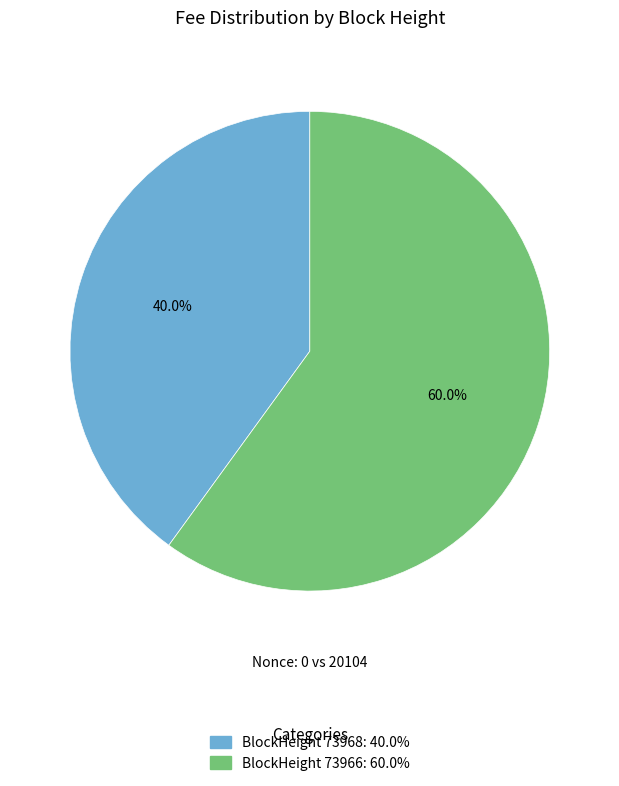

How many slices are in this pie chart?

2